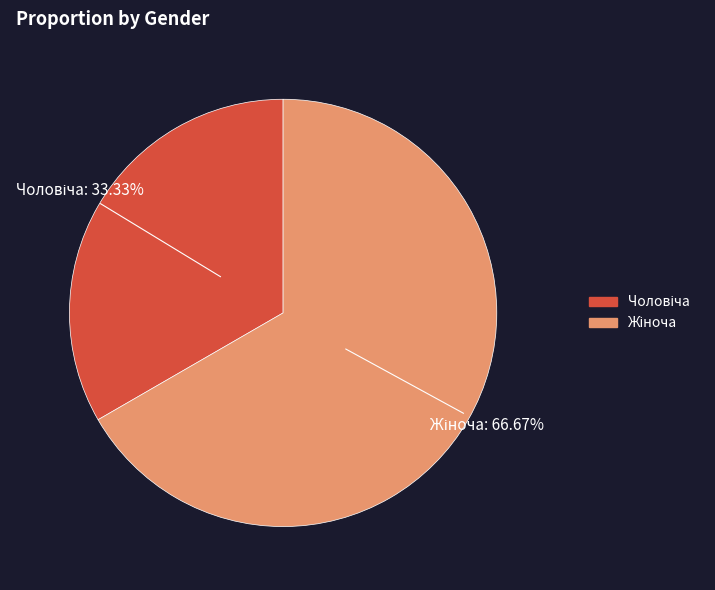

Is there any slice that represents more than half of the pie?

Yes